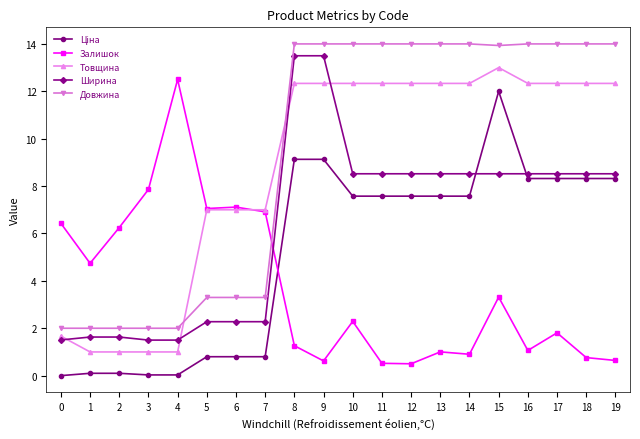

Between 2 and 19, which series saw the biggest shift?

Довжина